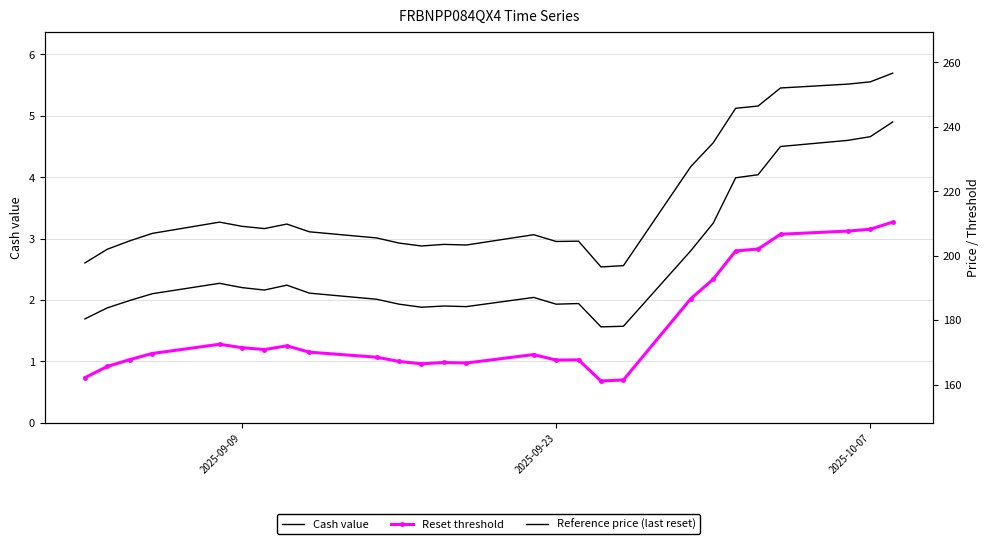

How many interior local valleys does the Reference price (last reset) series have?

5